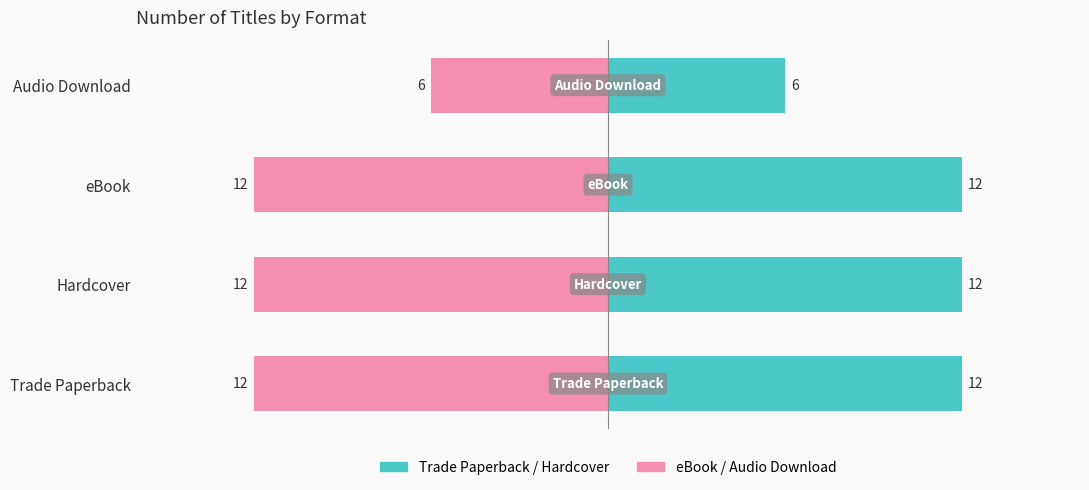

What is the minimum value for Trade Paperback / Hardcover?

6